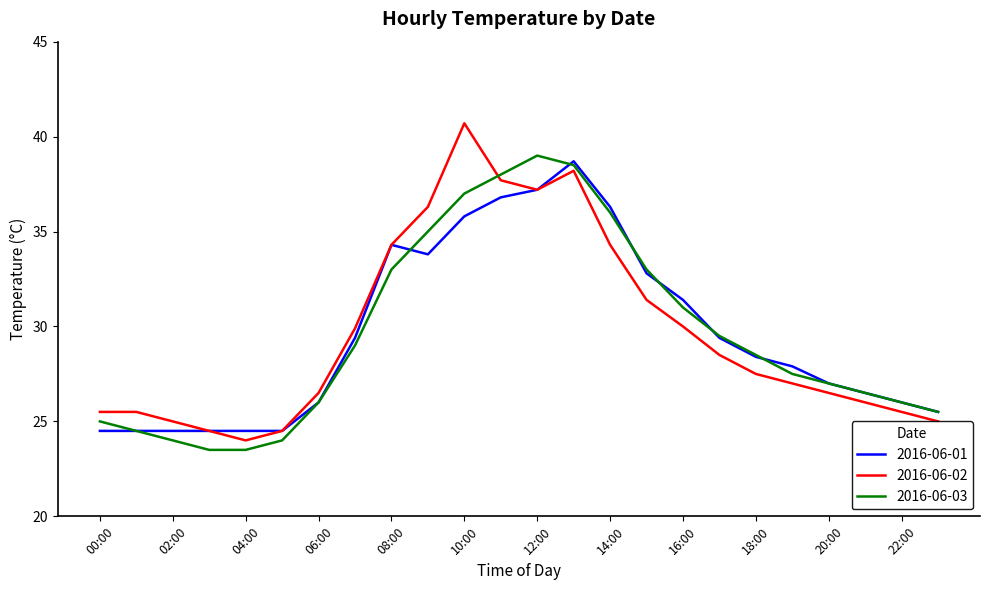

What is the minimum value shown in the chart?

23.5